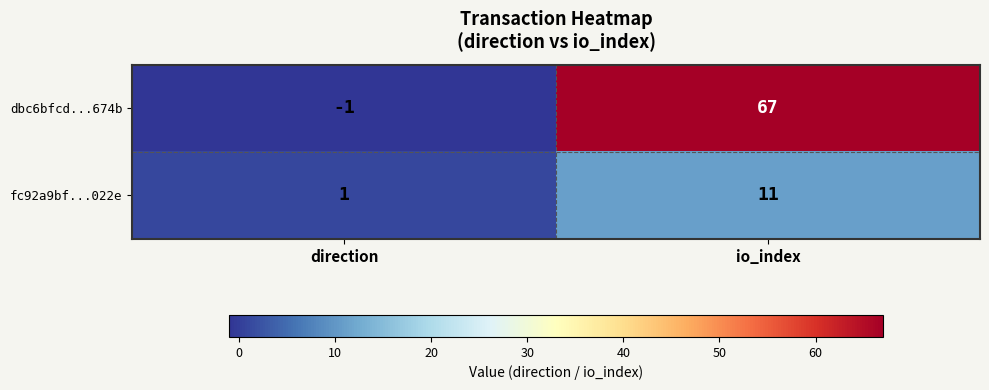

At direction, list the series in order from smallest to largest.

dbc6bfcd...674b, fc92a9bf...022e